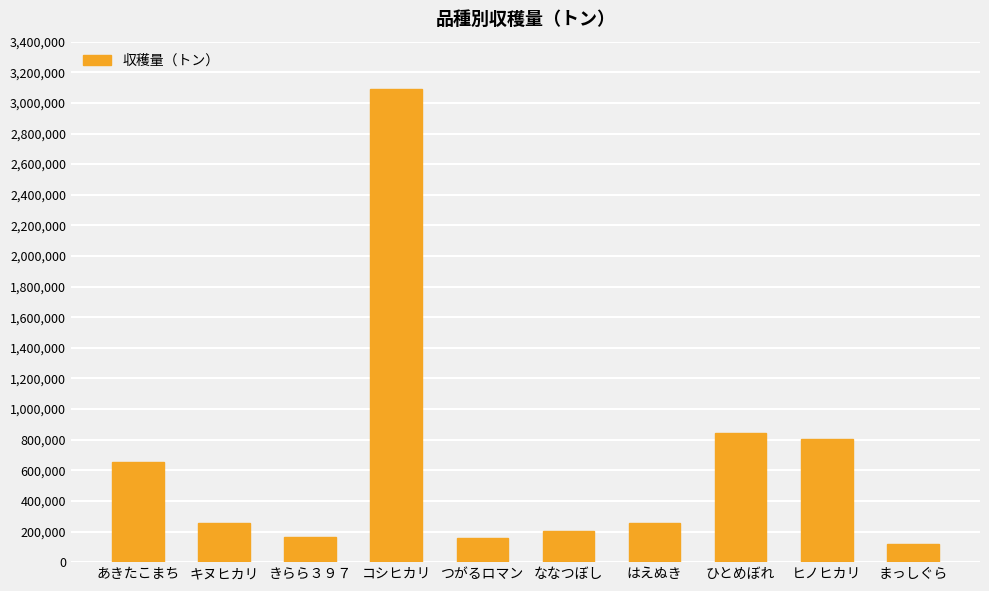

What is the greatest value displayed?

3094000